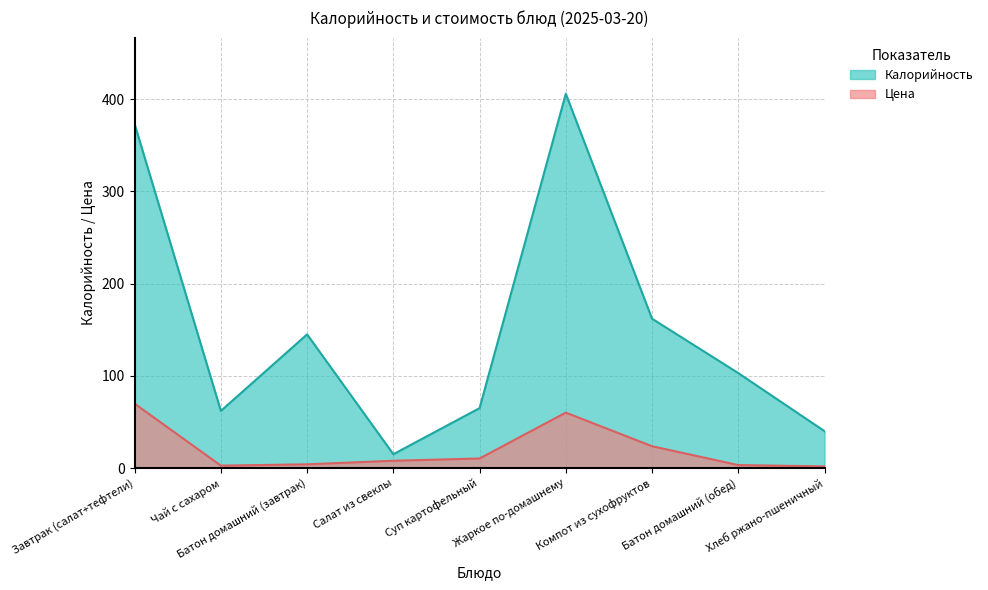

Which has a higher value, Чай с сахаром or Завтрак (салат+тефтели)?

Завтрак (салат+тефтели)